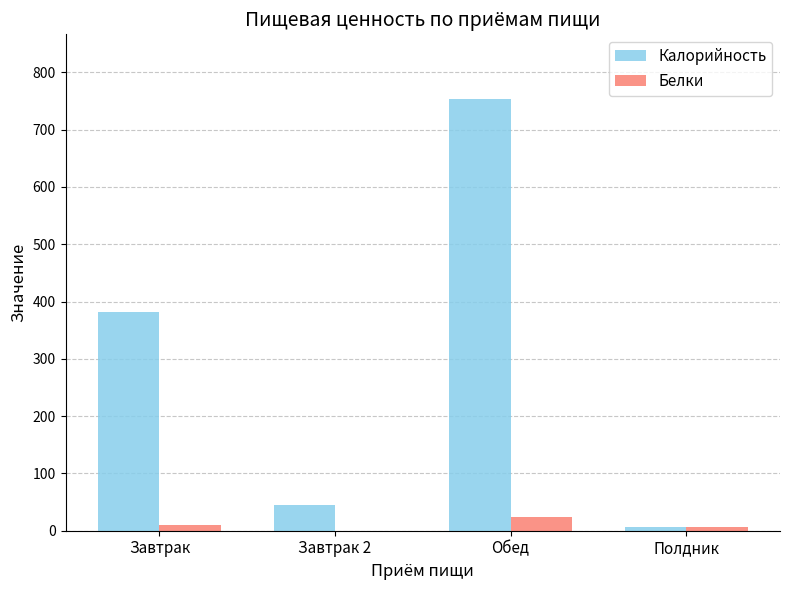

Which series has the largest range (max minus min)?

Калорийность